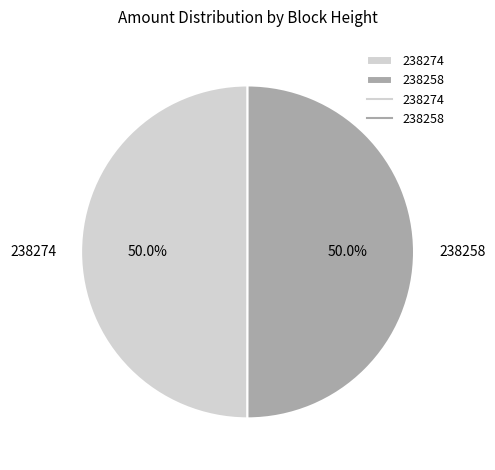

True or false: 238258 accounts for 56% of the total.

False